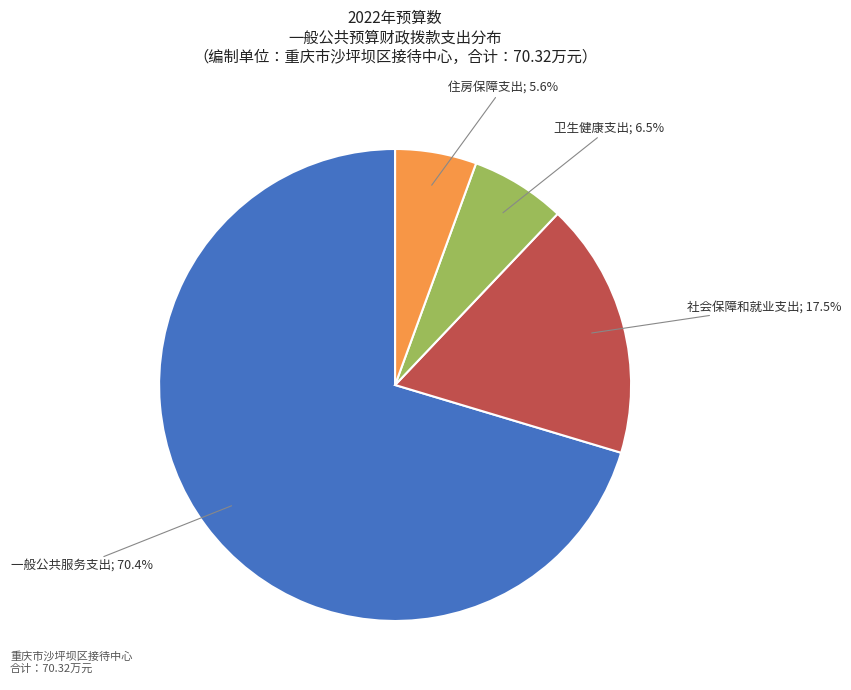

To the nearest percent, what is the average slice percentage?

25%